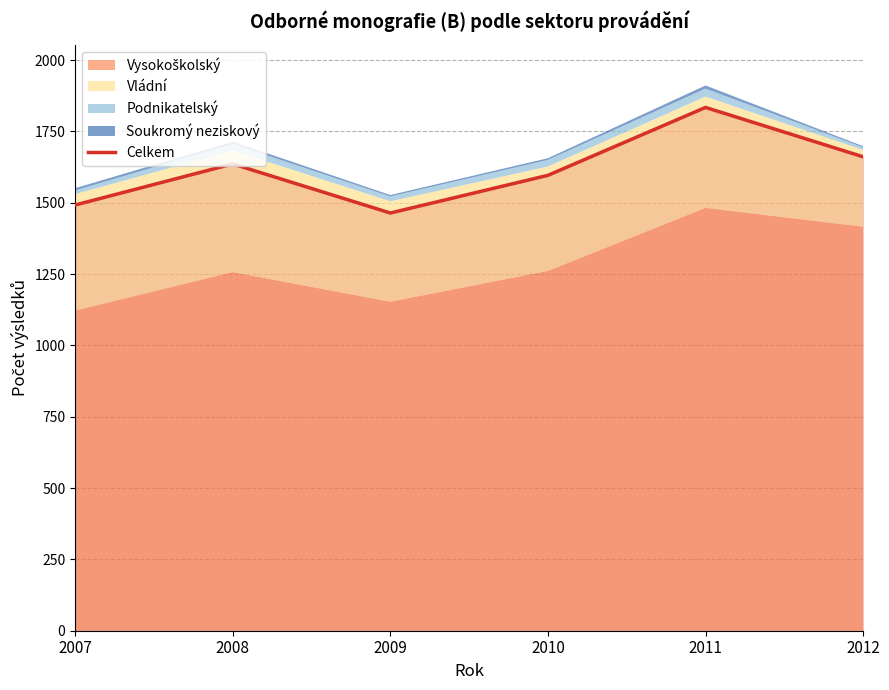

List the labels in order of value, smallest first.

2009, 2007, 2010, 2008, 2012, 2011